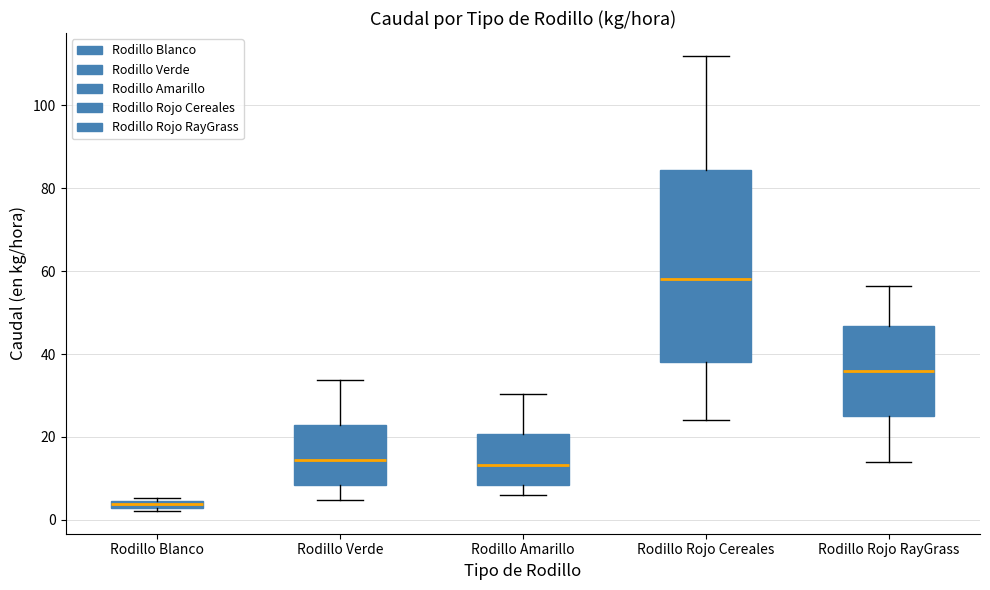

Where is the lower edge of the box for Rodillo Blanco on the y-axis? The values are not printed on the chart, so give them approximately, as read against the axis.

2